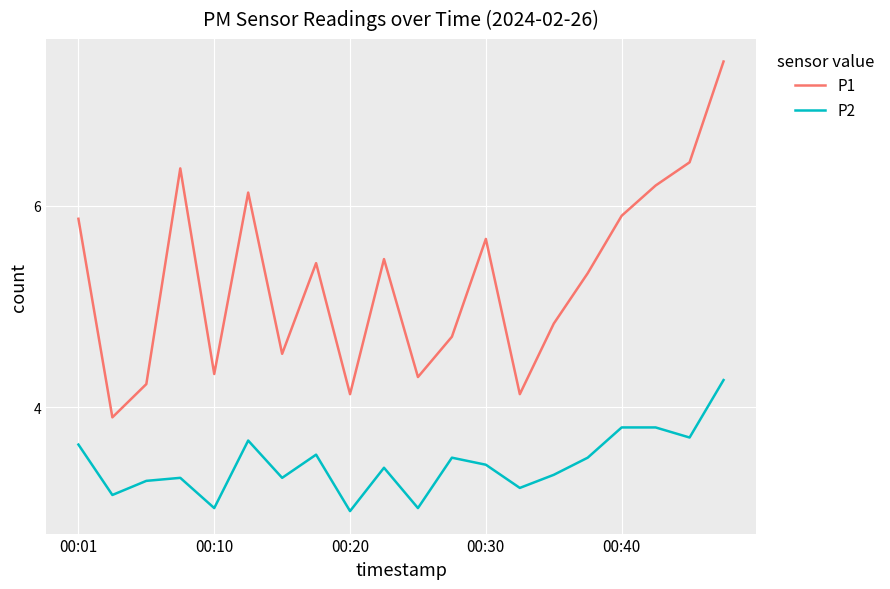

What are all the series names shown in the legend?

P1, P2